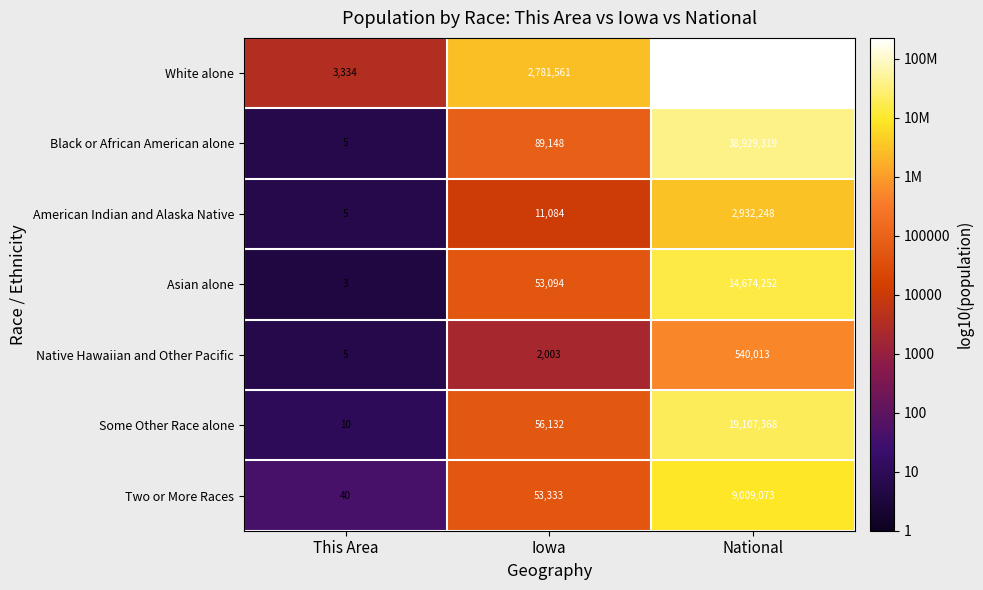

At which category is the sum across all series the highest?

National